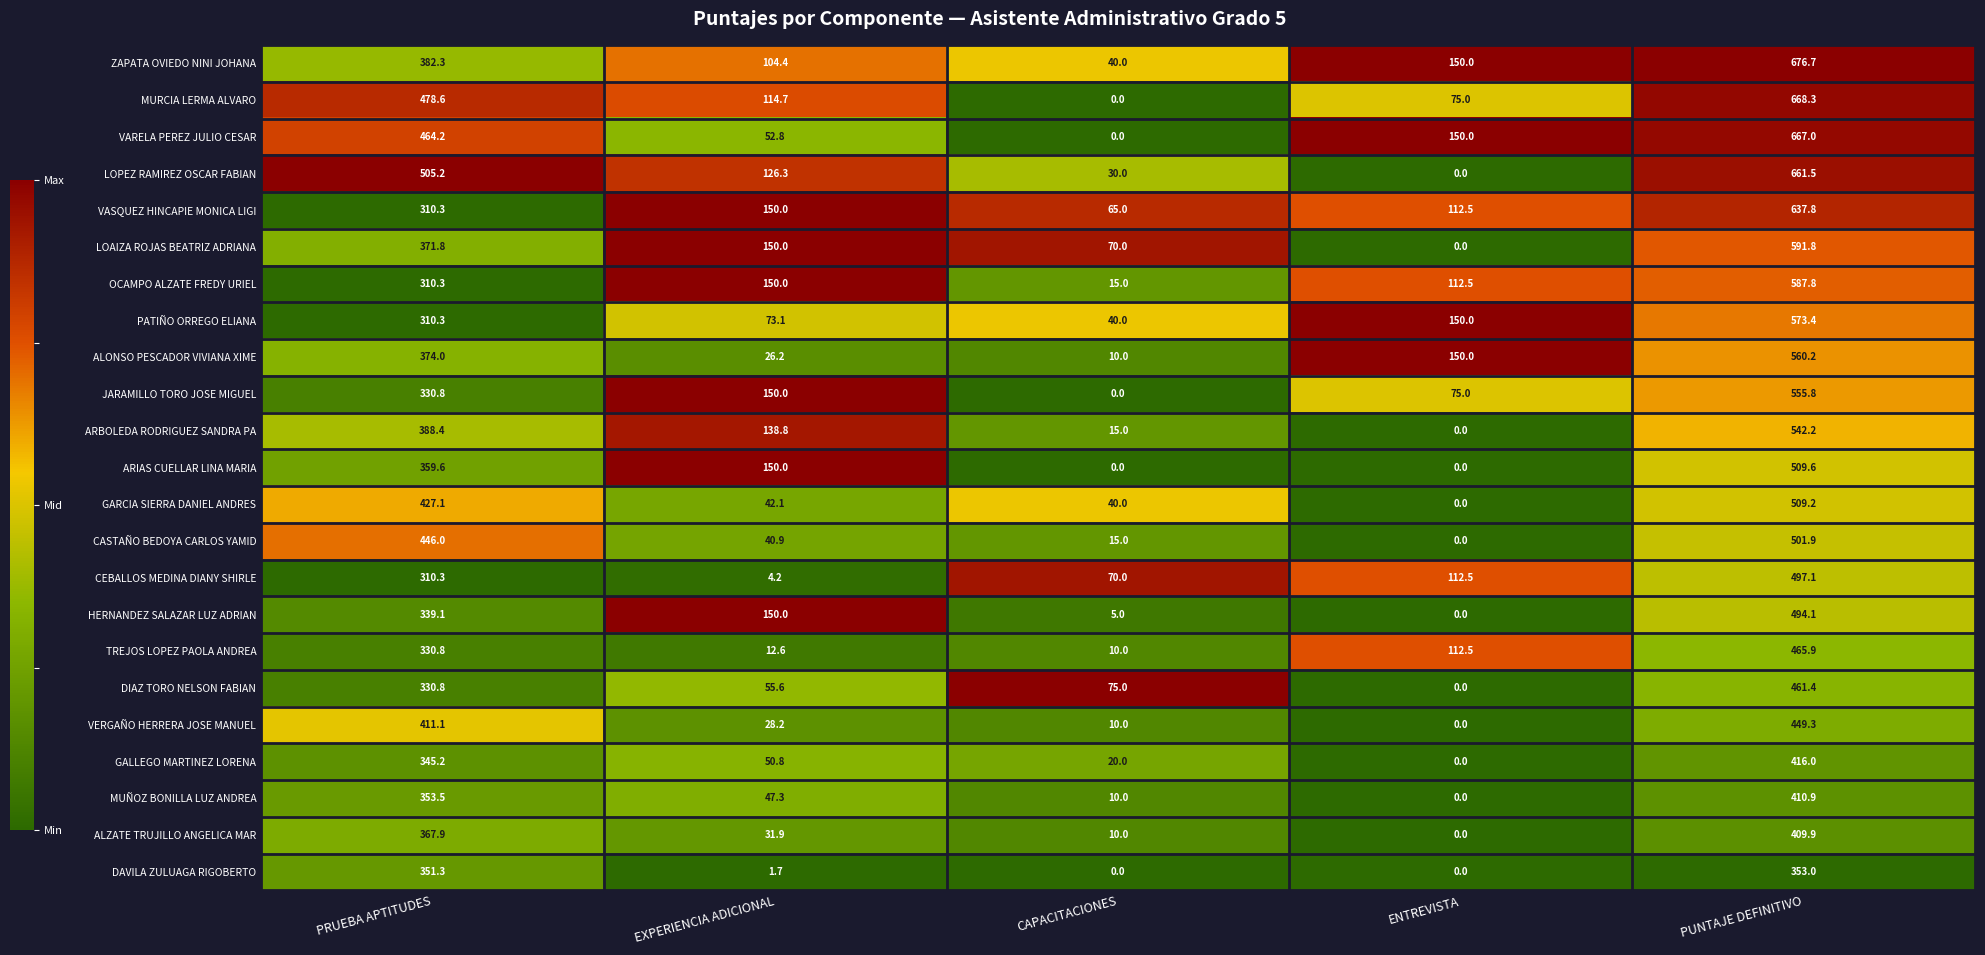

Which series has the largest range (max minus min)?

MURCIA LERMA ALVARO